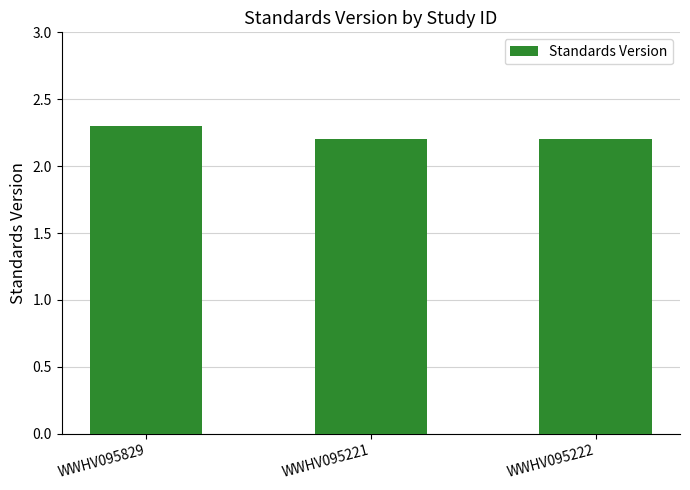

Approximately how many times larger is the value at WWHV095829 compared to WWHV095221?

1.0